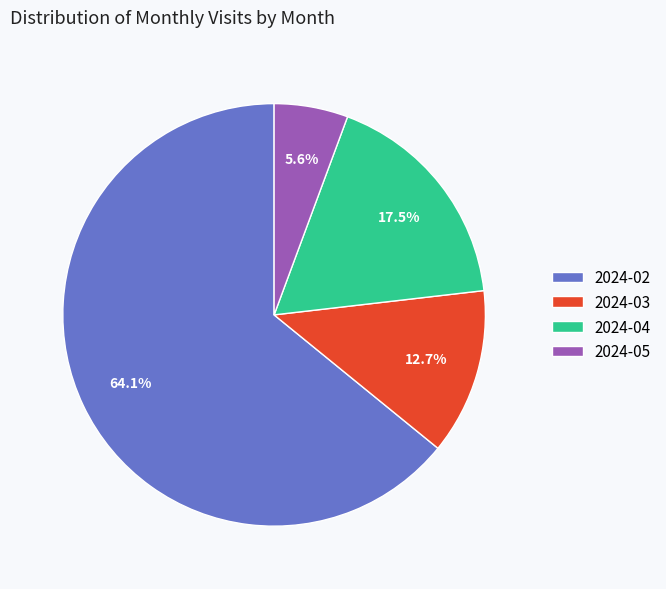

Which slice represents more than half of the pie?

2024-02